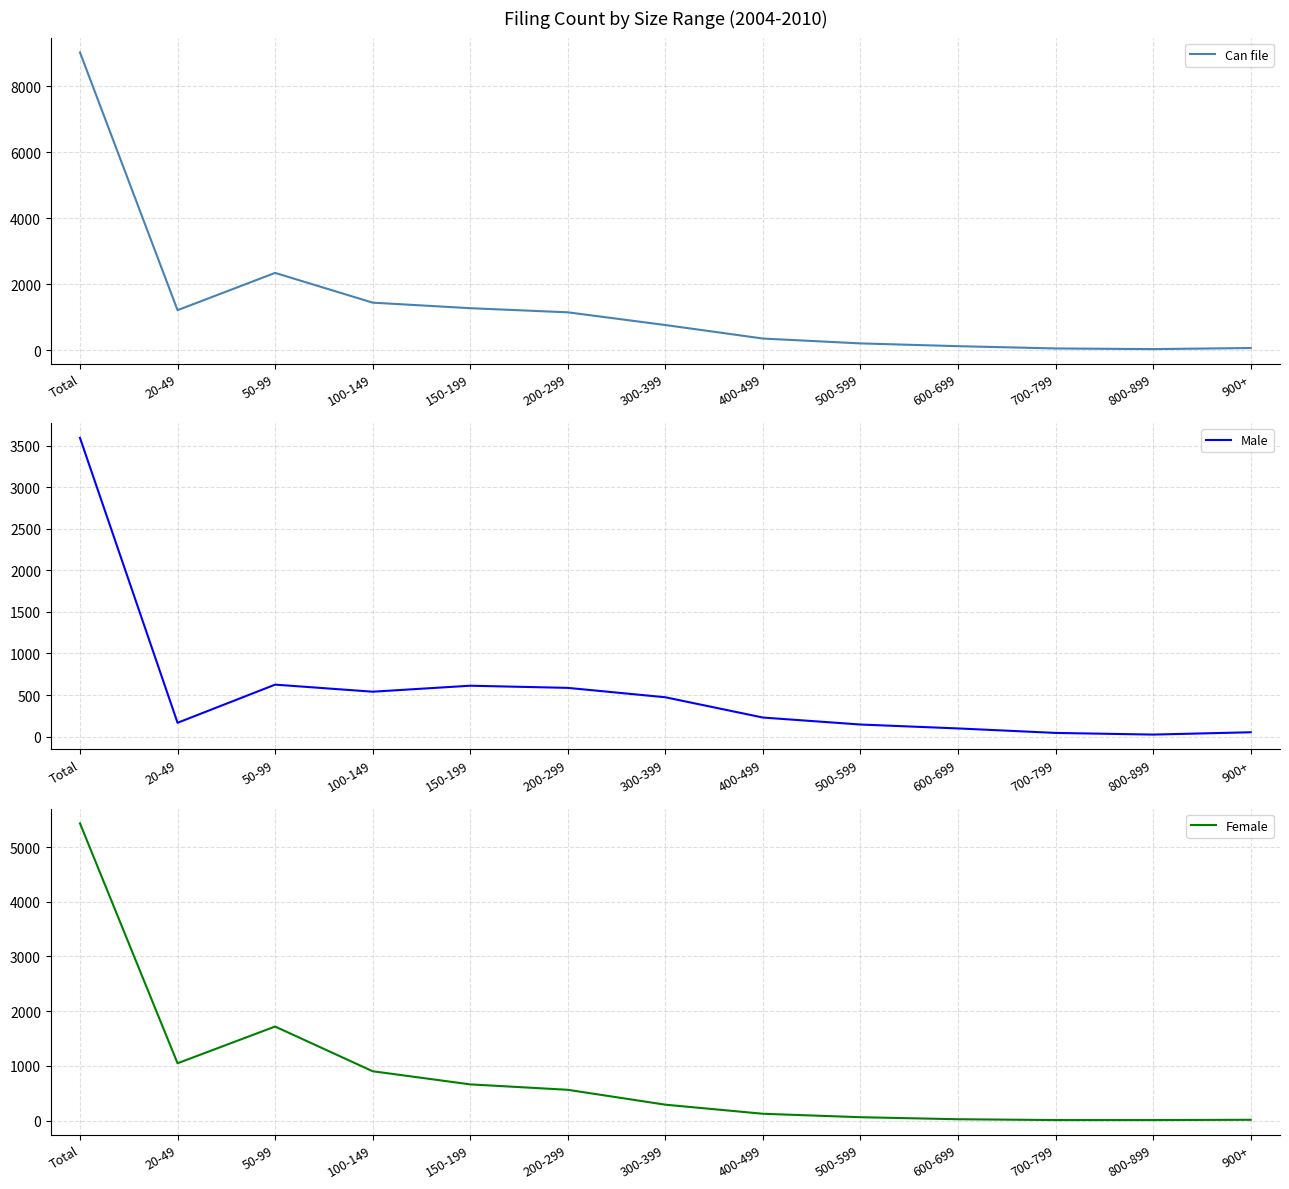

What is the difference between the second highest and second lowest values in the Female series?

1709